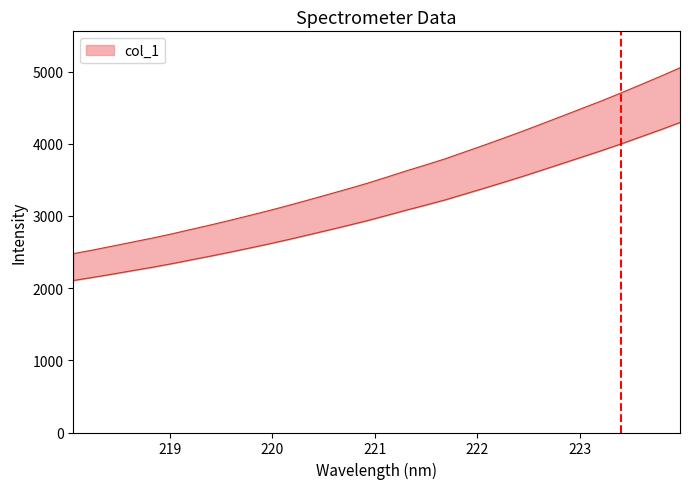

What is the change in value from 220.5444 to 223.0264?

+1194.6